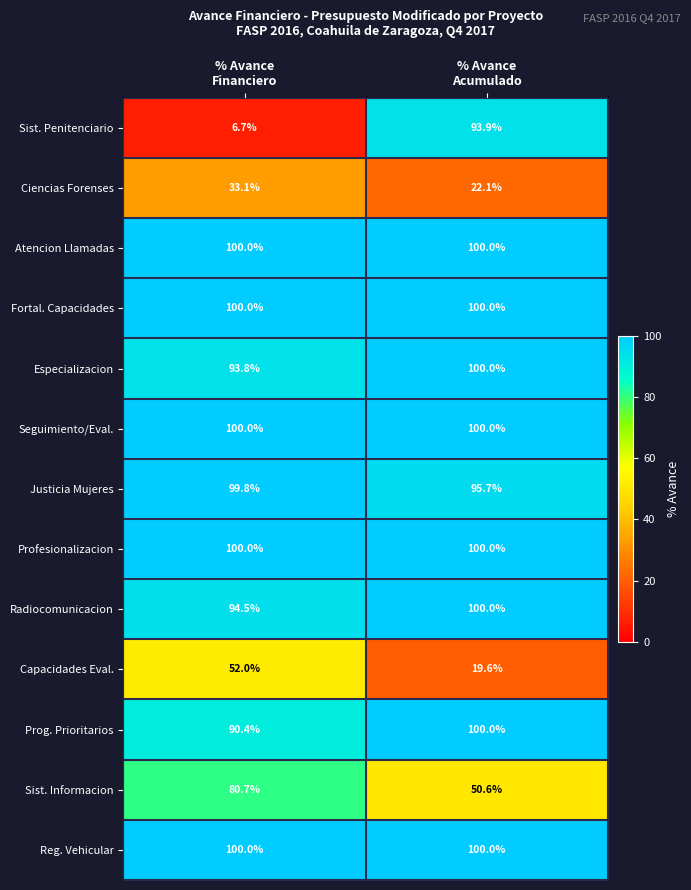

Reading right to left, list all the values displayed in this chart.

Sist. Penitenciario: 93.9	6.7
Ciencias Forenses: 22.1	33.1
Atencion Llamadas: 100.0	100.0
Fortal. Capacidades: 100.0	100.0
Especializacion: 100.0	93.8
Seguimiento/Eval.: 100.0	100.0
Justicia Mujeres: 95.7	99.8
Profesionalizacion: 100.0	100.0
Radiocomunicacion: 100.0	94.5
Capacidades Eval.: 19.6	52.0
Prog. Prioritarios: 100.0	90.4
Sist. Informacion: 50.6	80.7
Reg. Vehicular: 100.0	100.0